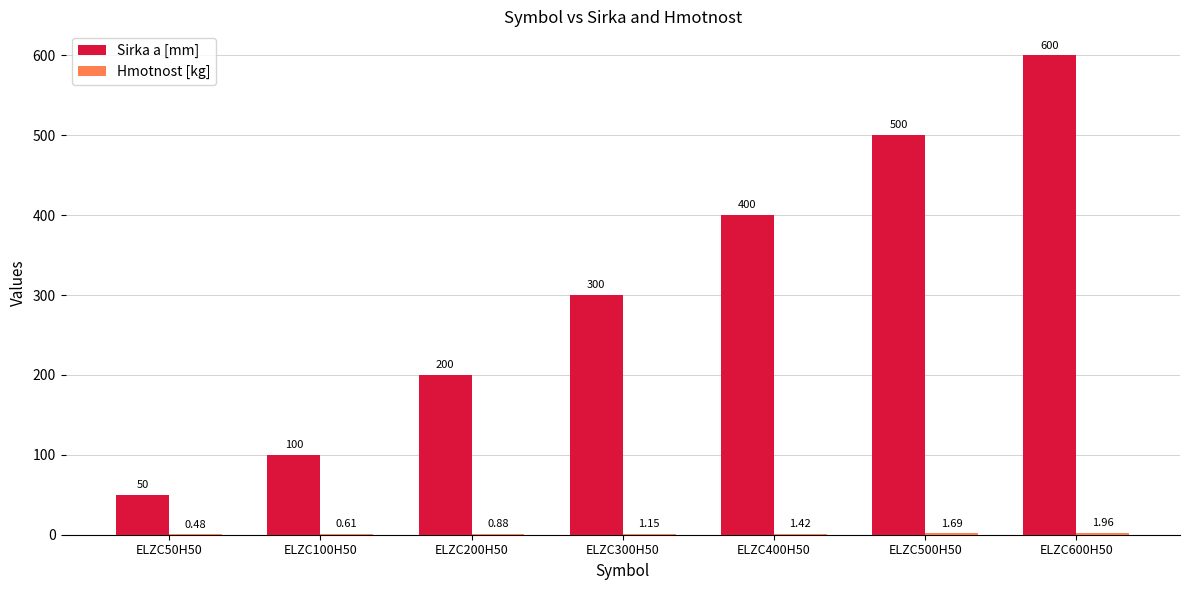

Which series changed the most between ELZC50H50 and ELZC300H50?

Sirka a [mm]